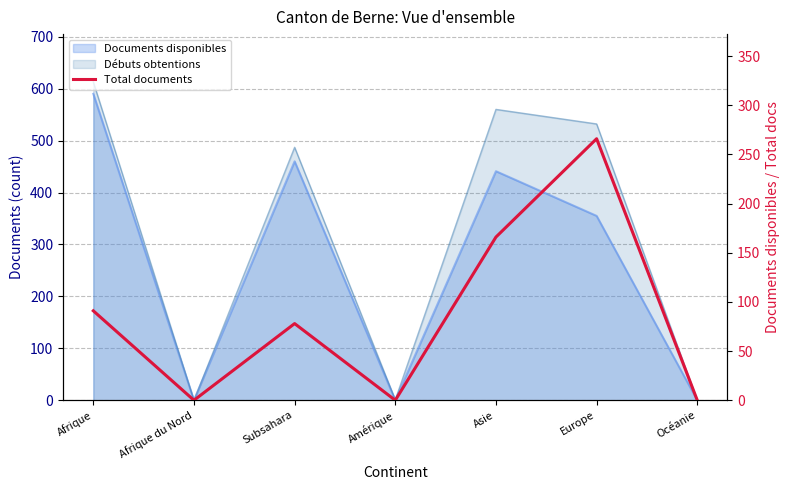

How many values exceed 78?

3